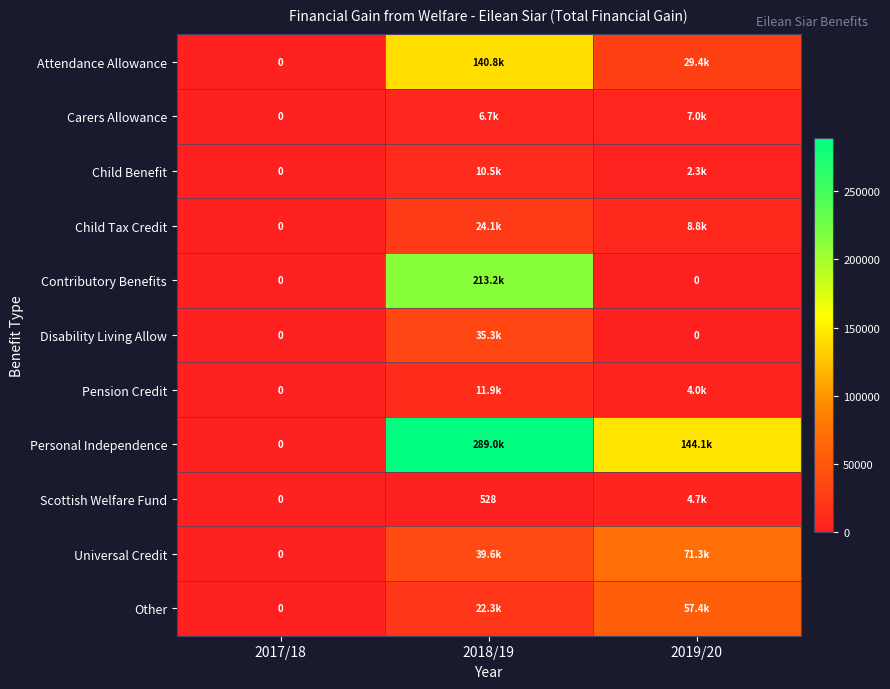

Count the number of data series in this chart.

11